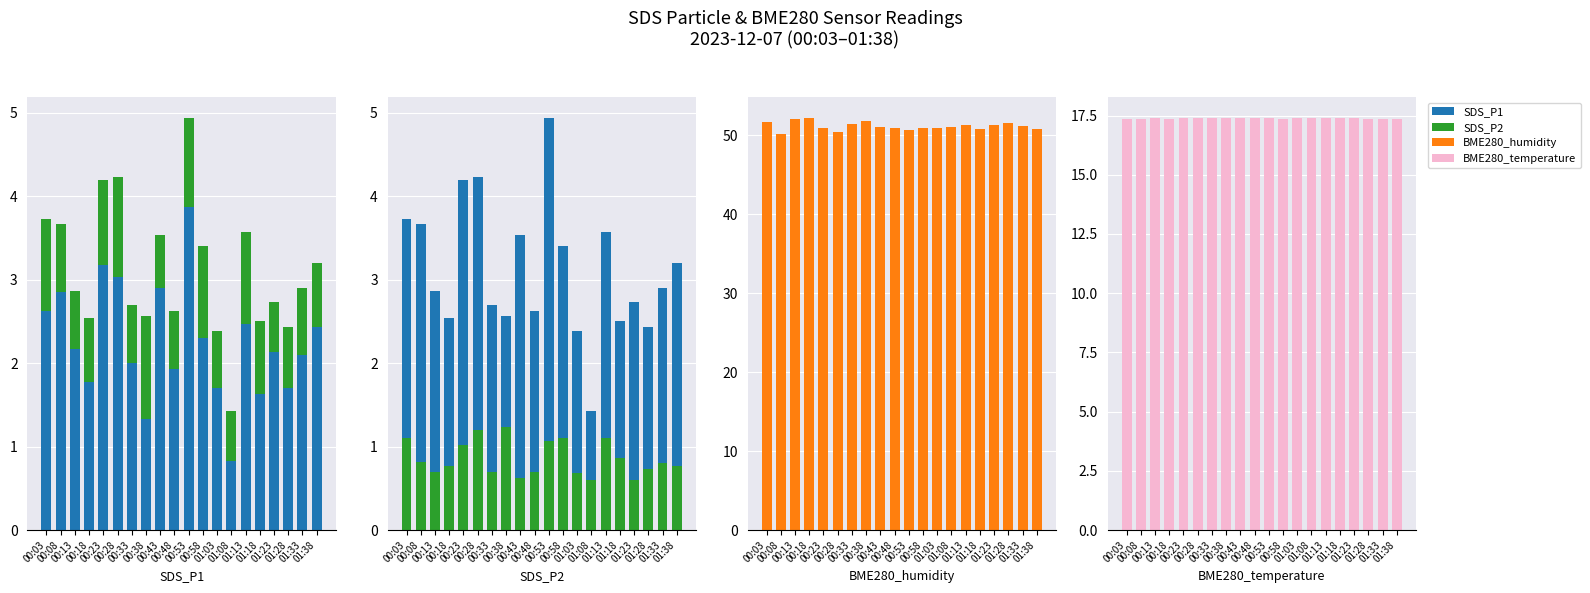

What is the label of the 5th bar from the left?

00:23